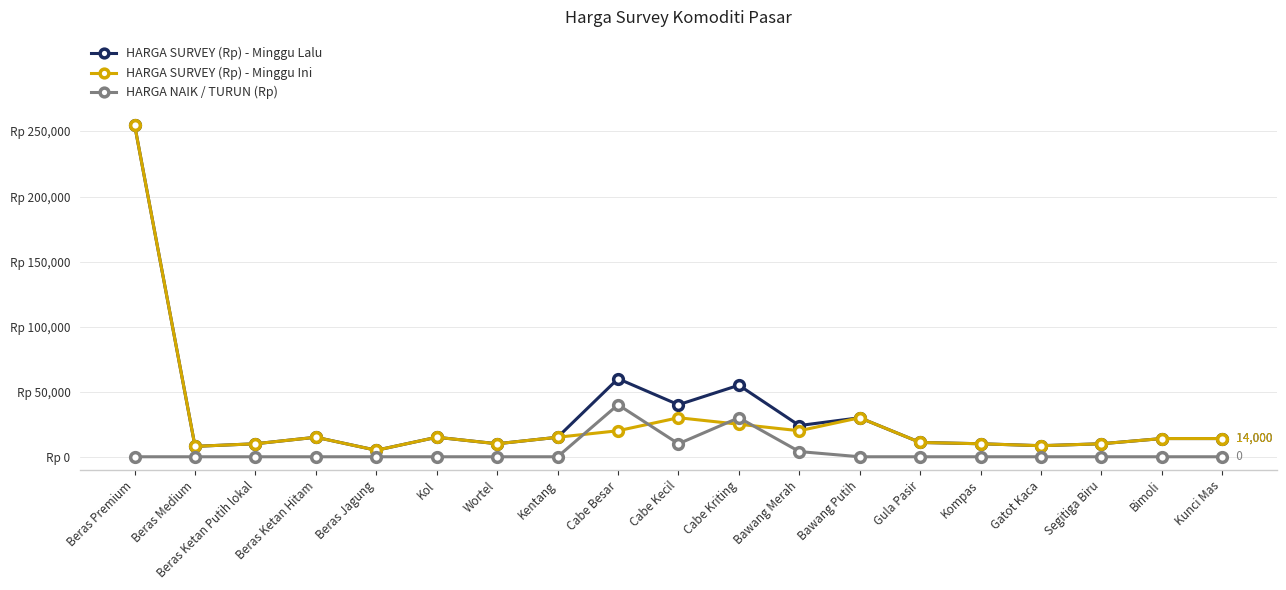

What is the total value across all series at Bimoli?

28000